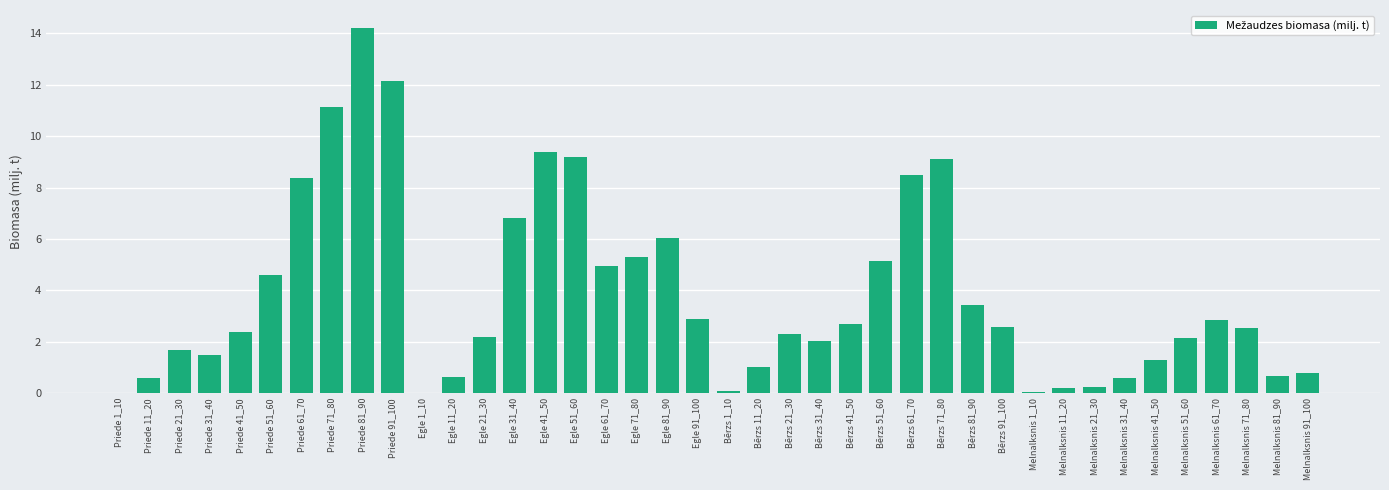

At which category does the chart reach its peak across all series?

Priede 81_90